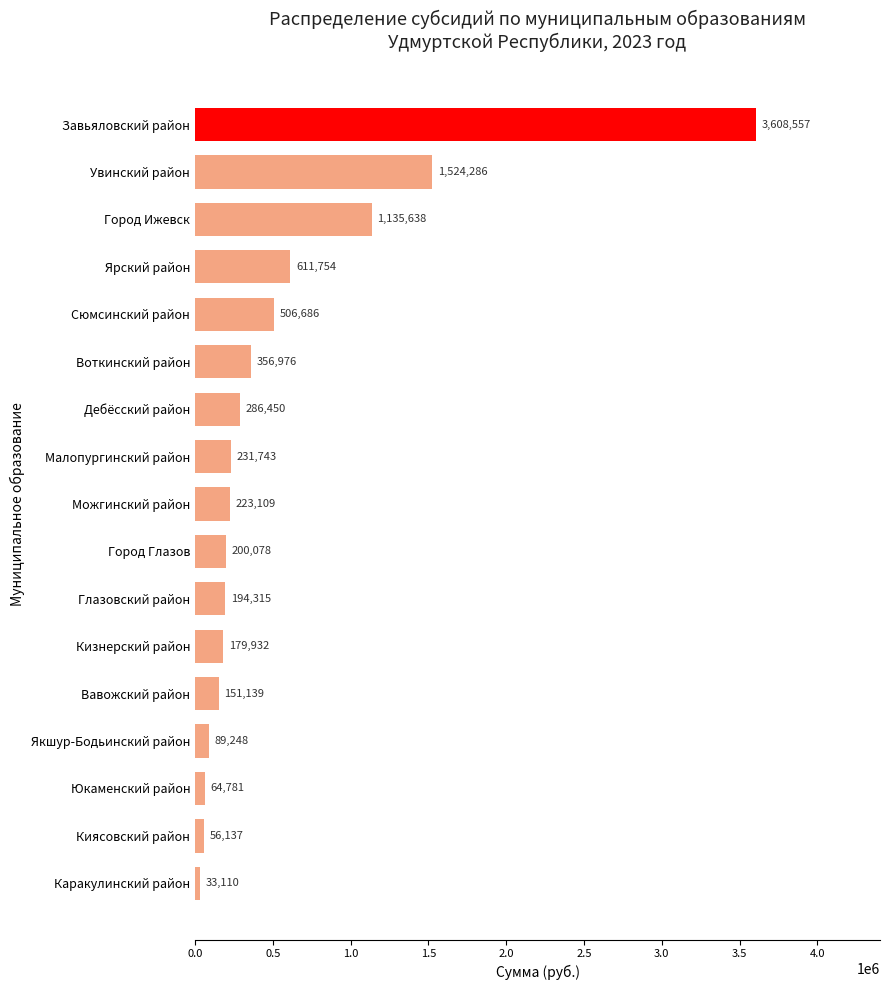

At which category does the chart reach its minimum across all series?

Каракулинский район